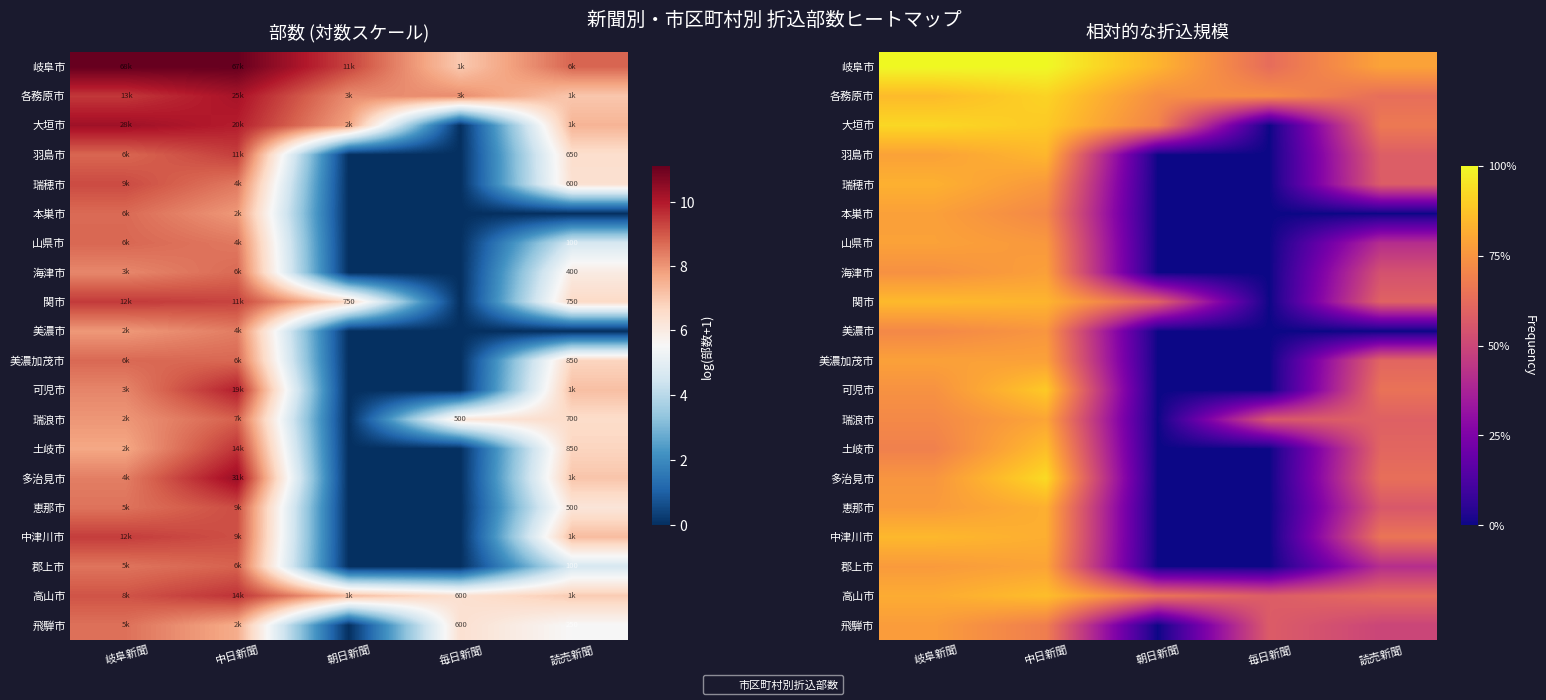

At which label does 中津川市 reach its minimum?

朝日新聞